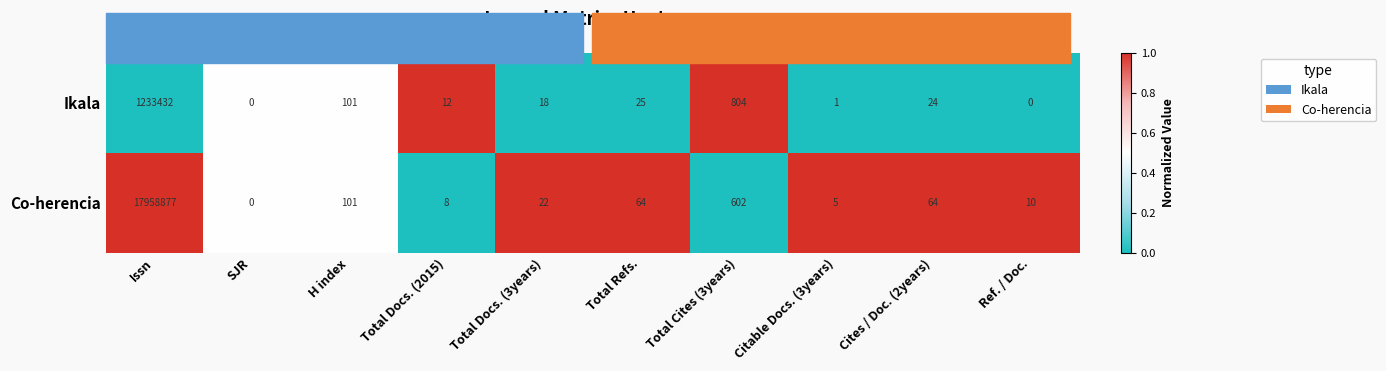

Which series has the widest spread of values?

Co-herencia